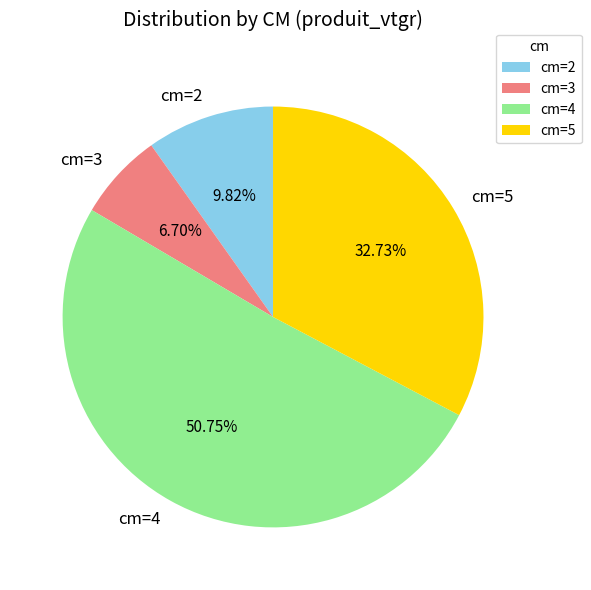

Is there a majority slice in this chart?

Yes